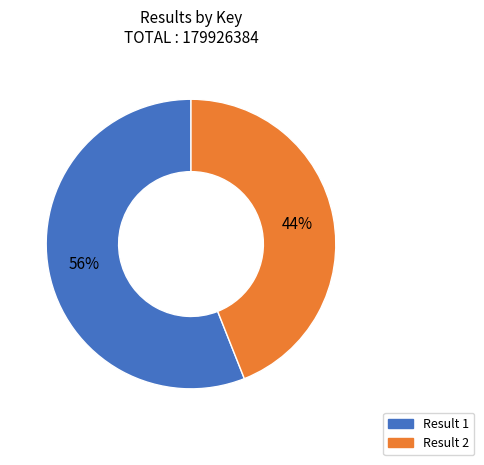

To the nearest percent, what is the average slice percentage?

50%